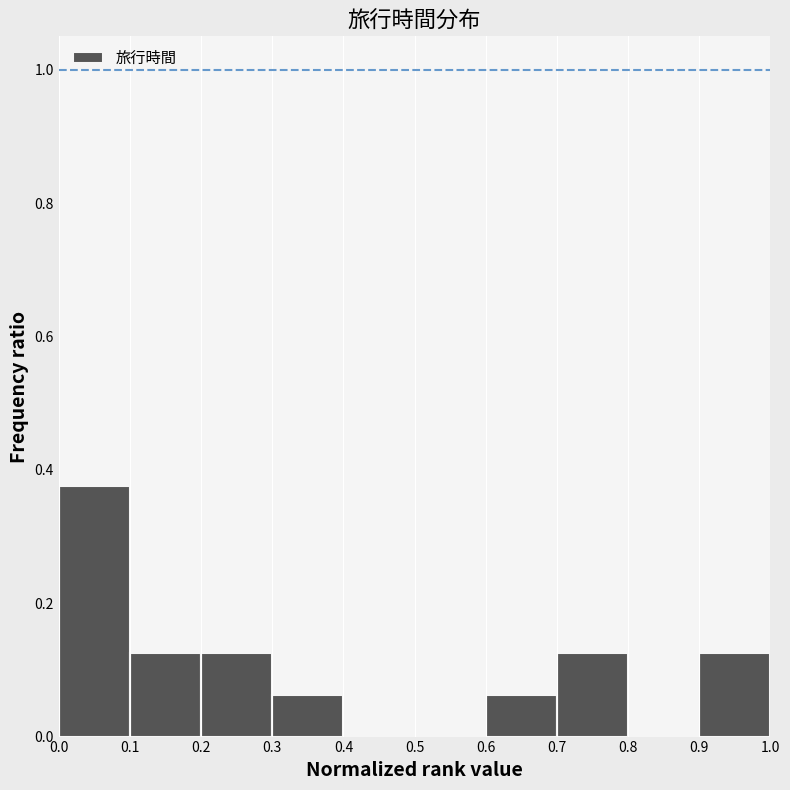

Which range on the x-axis has the tallest bar?

0.0 to 0.1